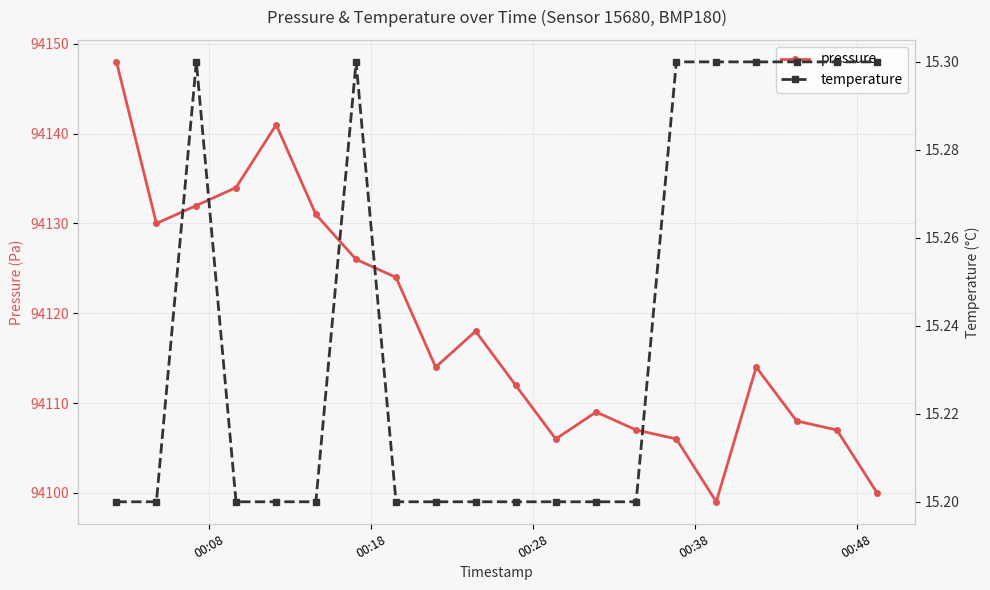

What is the maximum value for pressure?

94148